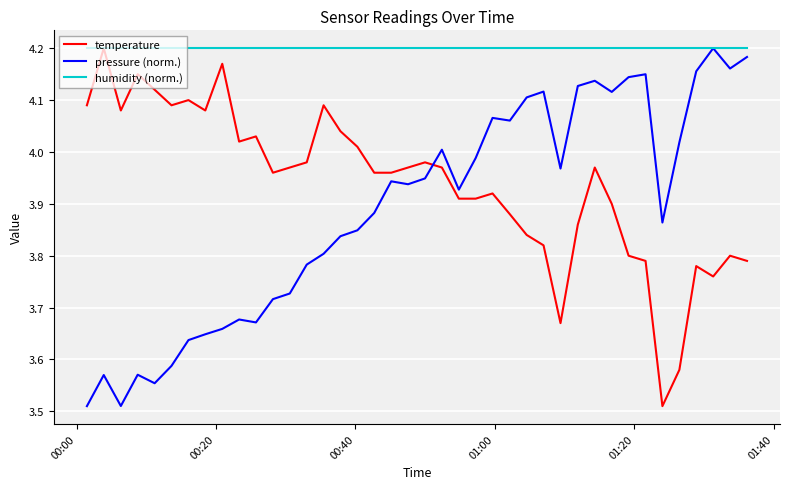

Rank the series by their average value, from highest to lowest.

humidity (norm.), temperature, pressure (norm.)